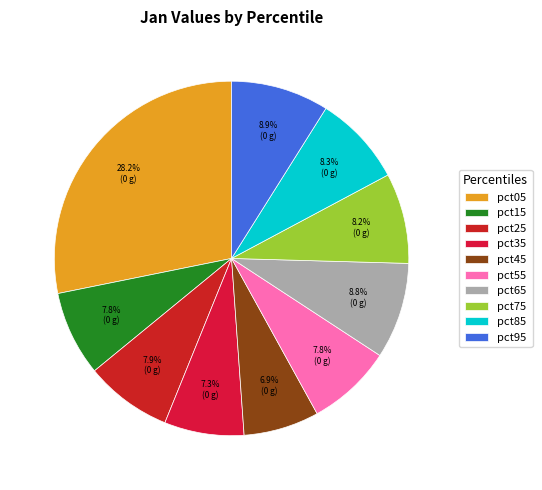

How many segments does this pie chart have?

10